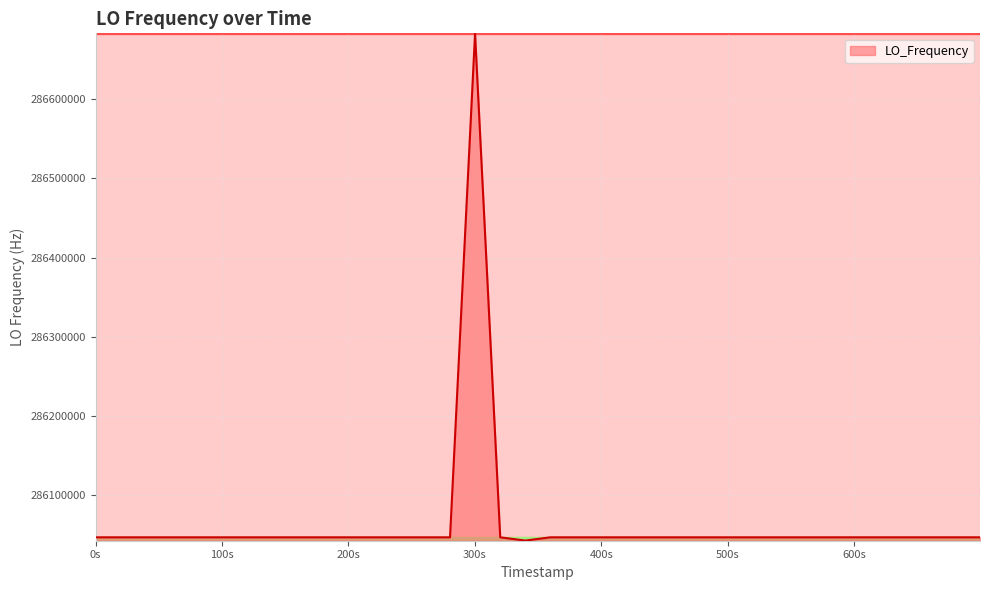

What is the difference between the maximum and minimum values?

639799.8